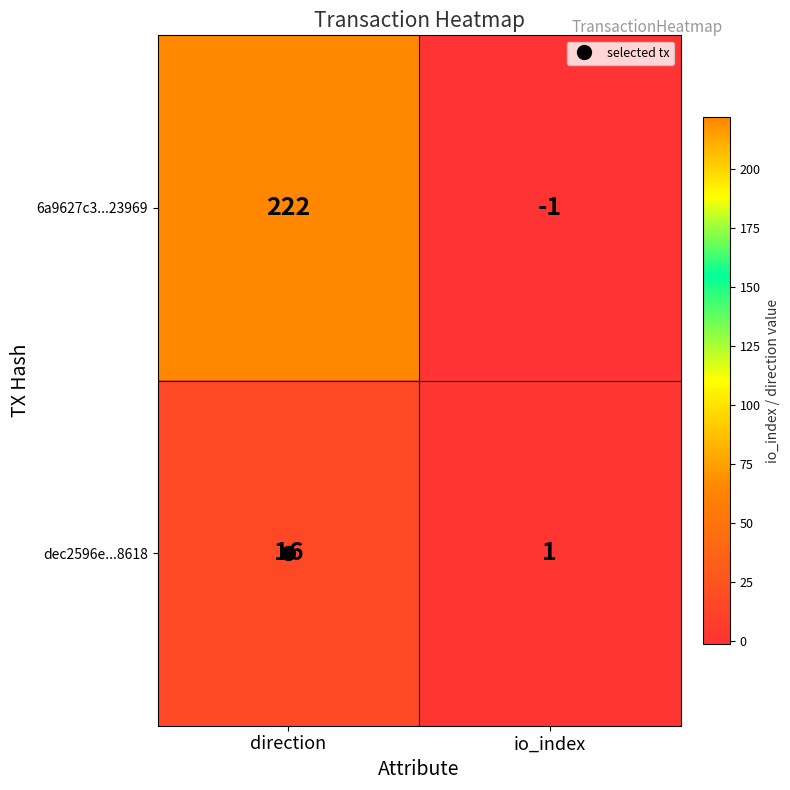

At io_index, list the series in order from smallest to largest.

6a9627c3...23969, dec2596e...8618